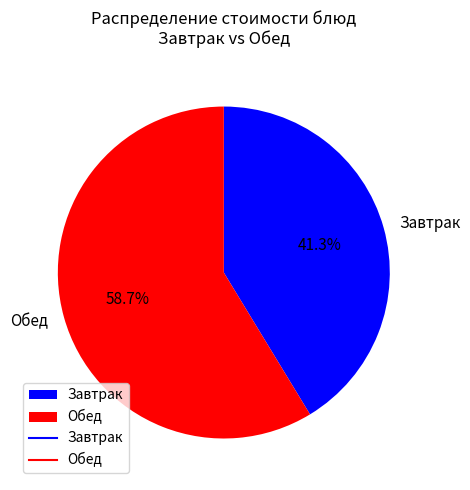

Which slice is the largest?

Обед